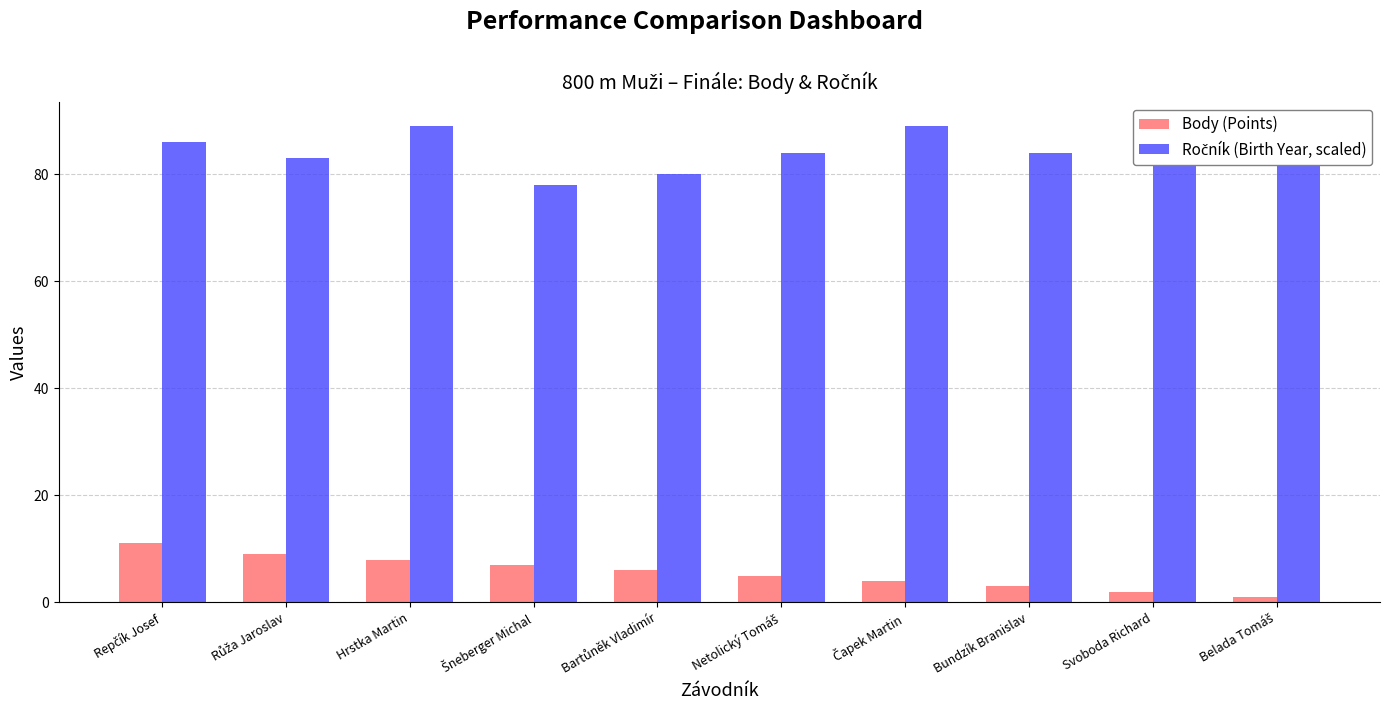

What is the difference between the maximum and minimum values in the Body (Points) series?

10